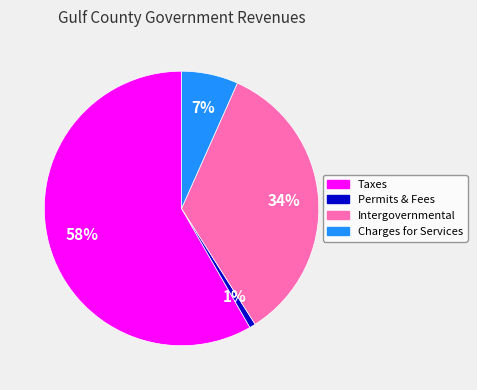

Which has a higher value, Intergovernmental or Charges for Services?

Intergovernmental